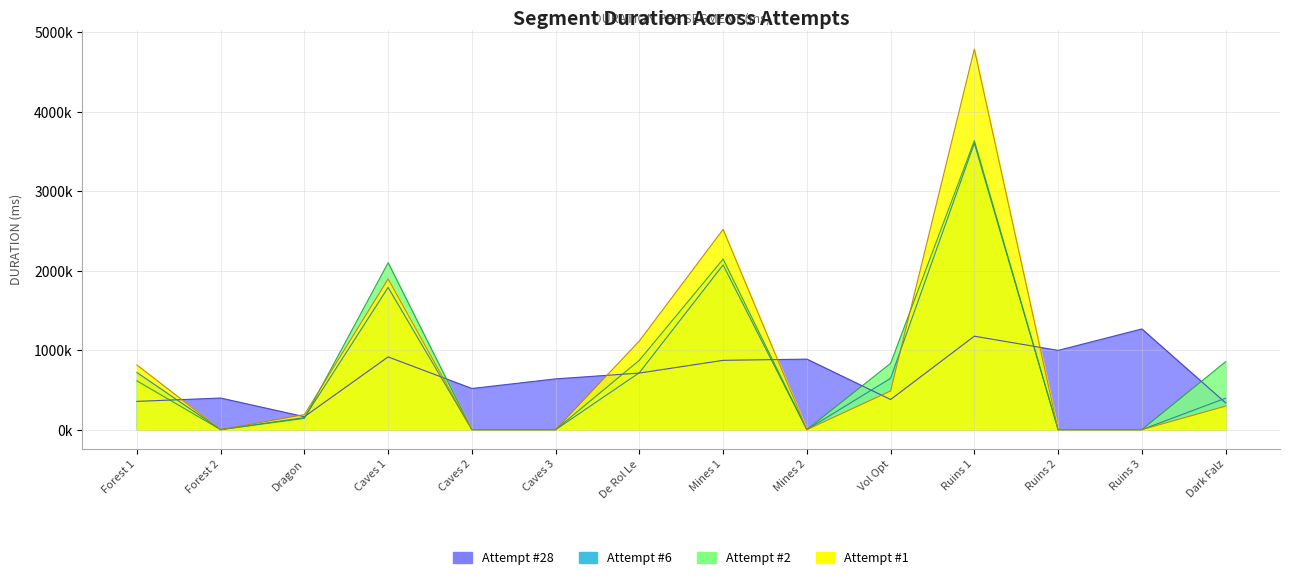

How many data points does each series have?

14